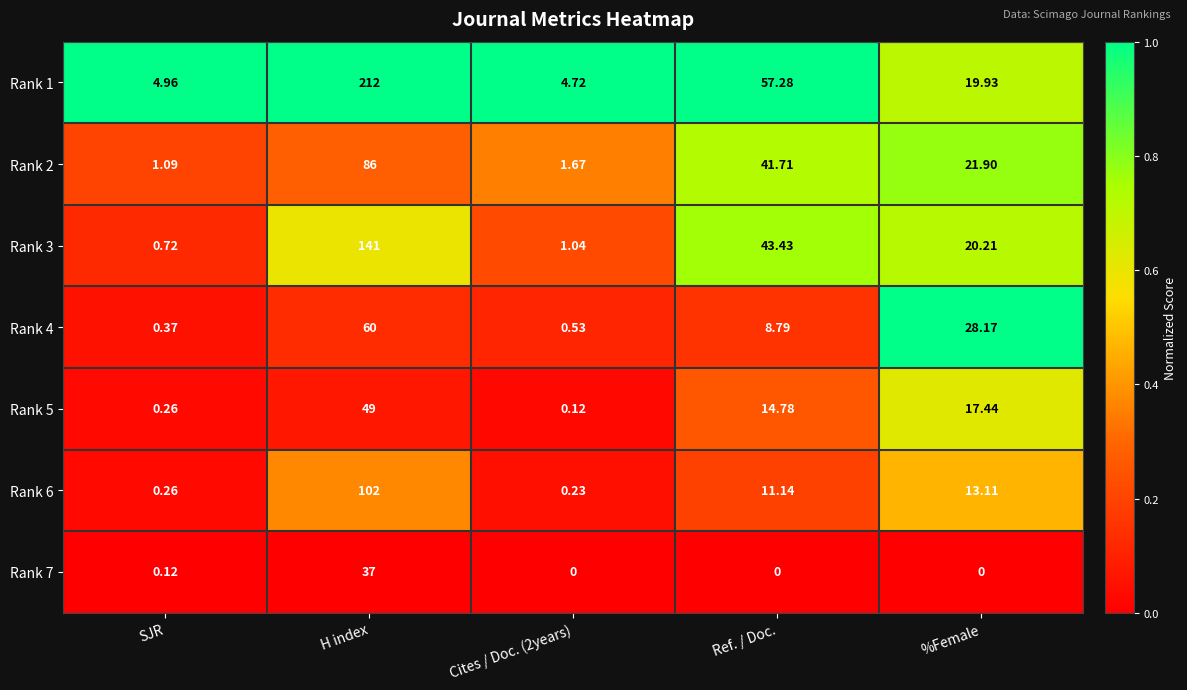

Which category has the highest value across all series?

H index